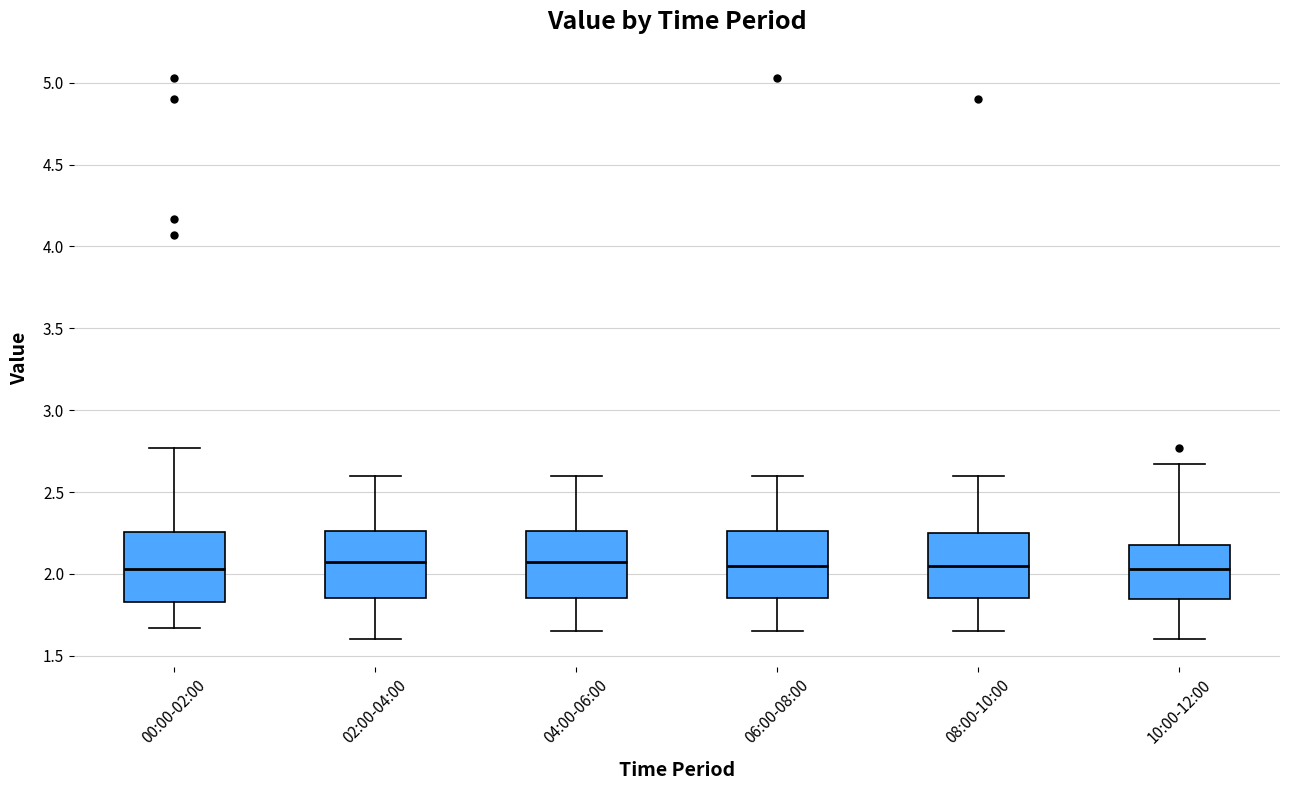

Reading left to right, transcribe this box plot: for each box, give where its median line is, the range the box spans, and where its two whiskers end, as read against the y-axis. The values are not printed on the chart, so give them approximately, as read against the axis.

00:00-02:00: median 2.05, box 1.85 to 2.25, whiskers 1.65 to 2.75
02:00-04:00: median 2.10, box 1.85 to 2.25, whiskers 1.60 to 2.60
04:00-06:00: median 2.10, box 1.85 to 2.25, whiskers 1.65 to 2.60
06:00-08:00: median 2.05, box 1.85 to 2.25, whiskers 1.65 to 2.60
08:00-10:00: median 2.05, box 1.85 to 2.25, whiskers 1.65 to 2.60
10:00-12:00: median 2.05, box 1.85 to 2.20, whiskers 1.60 to 2.65